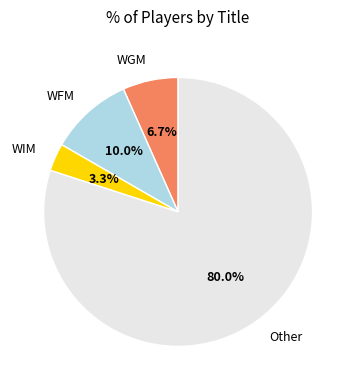

Does any single category account for the majority?

Yes